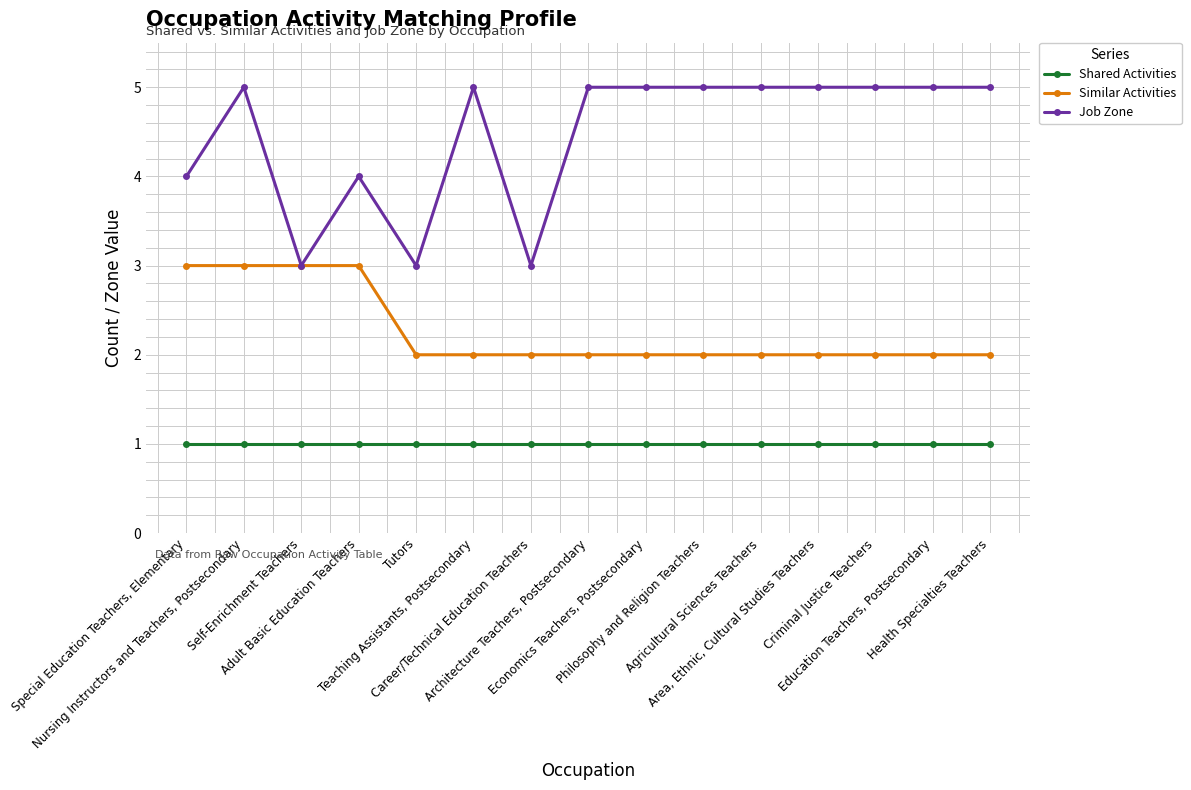

What is the lowest value of the Job Zone series?

3